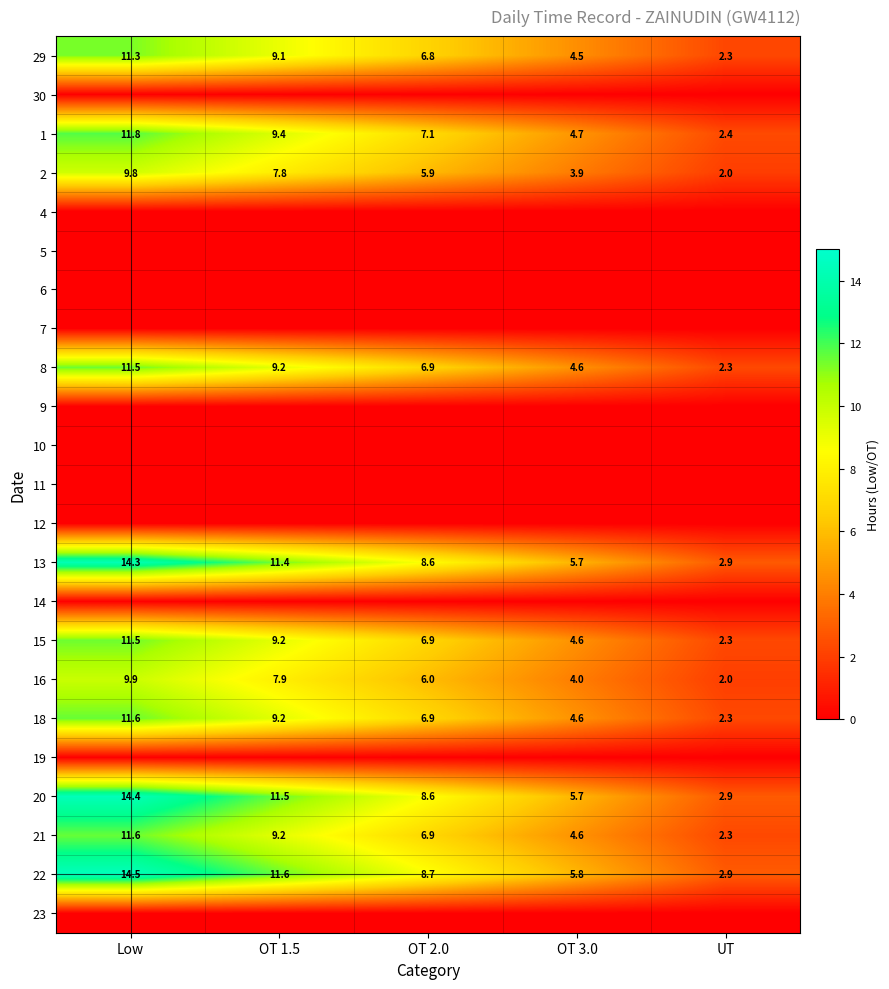

Which has a higher value, OT 1.5 or Low?

Low